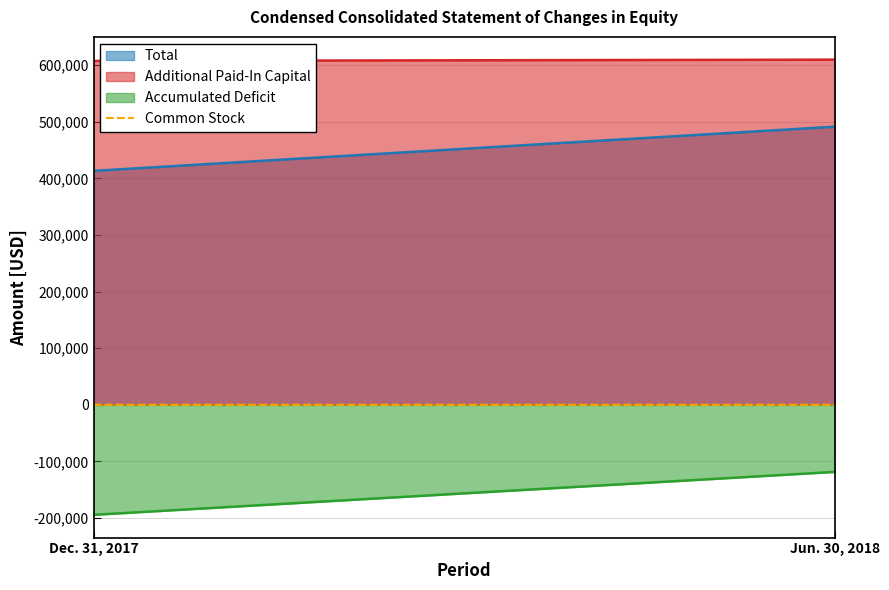

Rank the categories by value from lowest to highest.

Dec. 31, 2017, Jun. 30, 2018